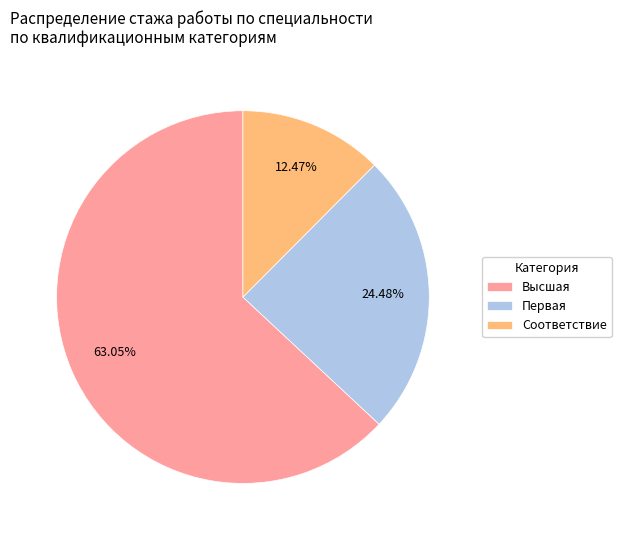

Does Соответствие account for over 50% of the chart?

No